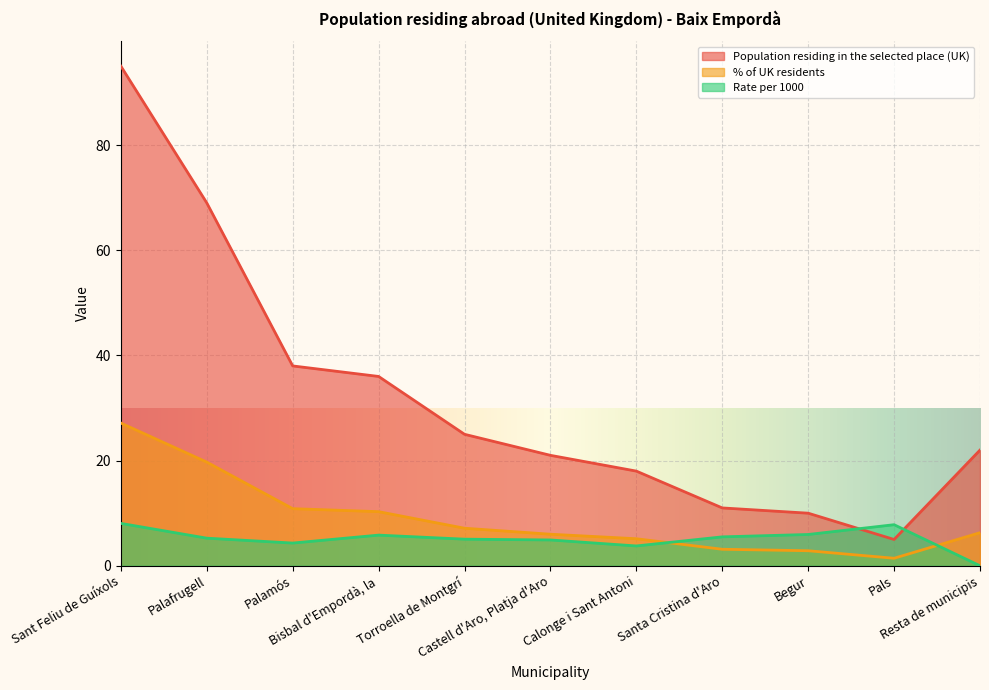

What is the label of the 3rd point from the left?

Palamós